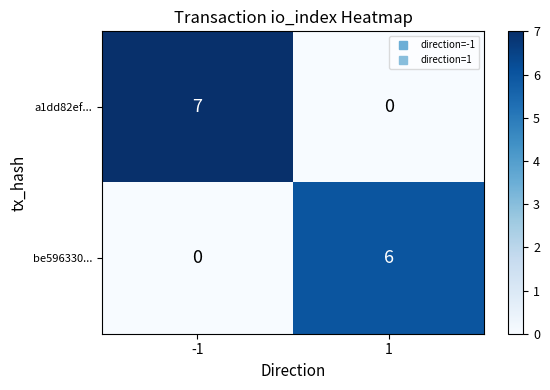

Is it true that a1dd82ef... equals 0 at 1?

True